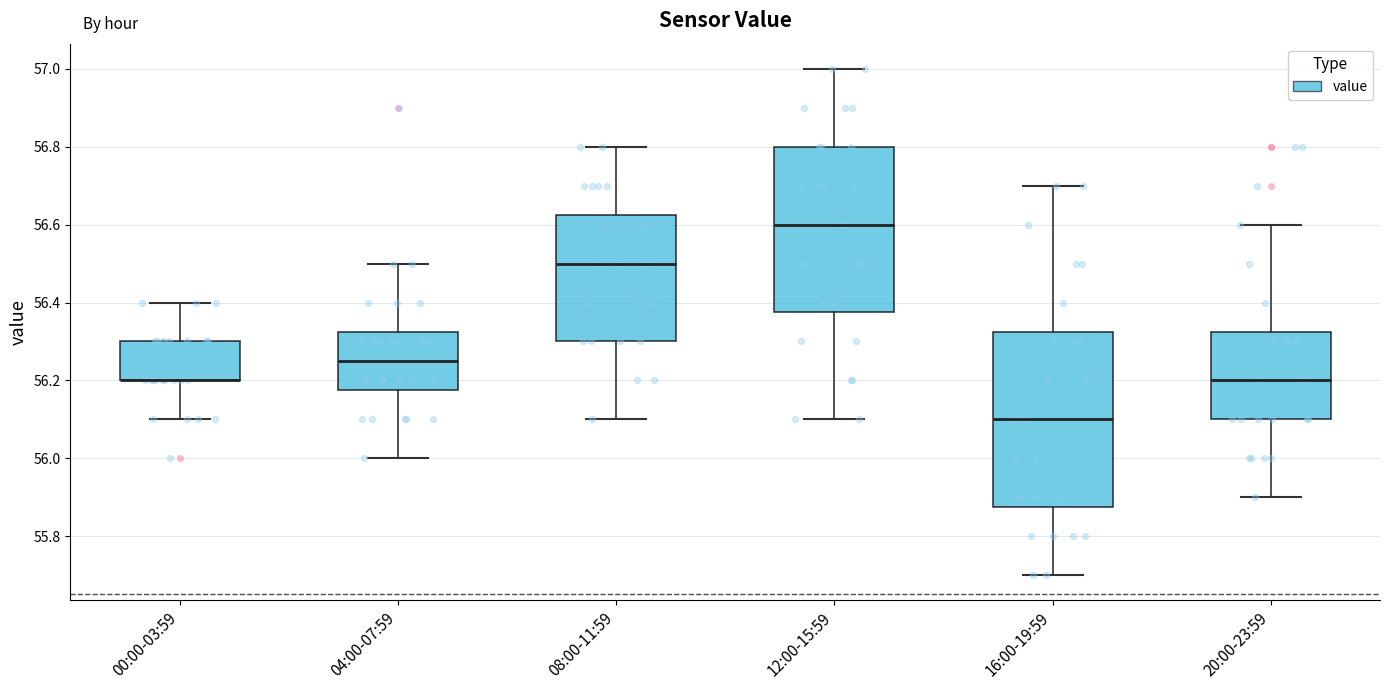

Reading left to right, read every box against the y-axis: the position of its median line, the range the box covers, and the ends of its whiskers. The values are not printed on the chart, so give them approximately, as read against the axis.

00:00-03:59: median 56.20 (drawn on the box's lower edge), box 56.20 to 56.30, whiskers 56.10 to 56.40
04:00-07:59: median 56.26, box 56.18 to 56.32, whiskers 56.00 to 56.50
08:00-11:59: median 56.50, box 56.30 to 56.62, whiskers 56.10 to 56.80
12:00-15:59: median 56.60, box 56.38 to 56.80, whiskers 56.10 to 57.00
16:00-19:59: median 56.10, box 55.88 to 56.32, whiskers 55.70 to 56.70
20:00-23:59: median 56.20, box 56.10 to 56.32, whiskers 55.90 to 56.60